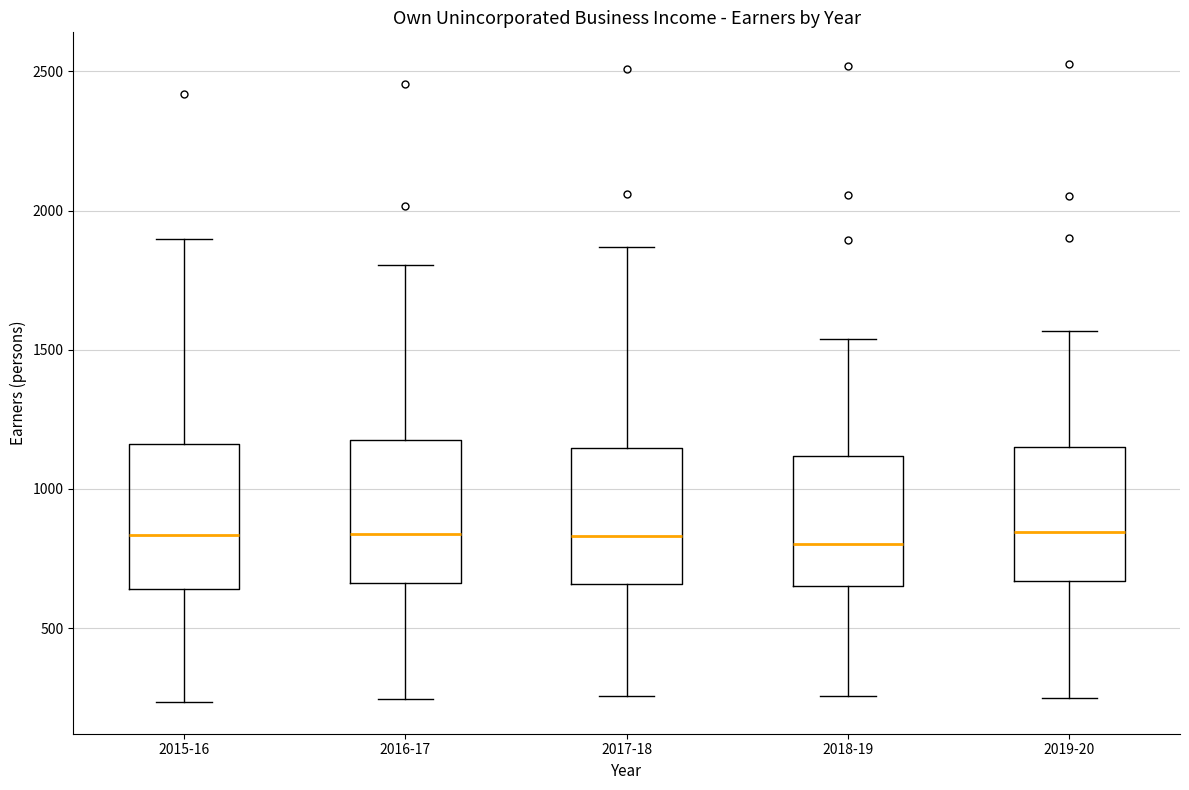

Reading left to right, read every box against the y-axis: the position of its median line, the range the box covers, and the ends of its whiskers. The values are not printed on the chart, so give them approximately, as read against the axis.

2015-16: median 850, box 650 to 1150, whiskers 250 to 1900
2016-17: median 850, box 650 to 1200, whiskers 250 to 1800
2017-18: median 850, box 650 to 1150, whiskers 250 to 1850
2018-19: median 800, box 650 to 1100, whiskers 250 to 1550
2019-20: median 850, box 650 to 1150, whiskers 250 to 1550